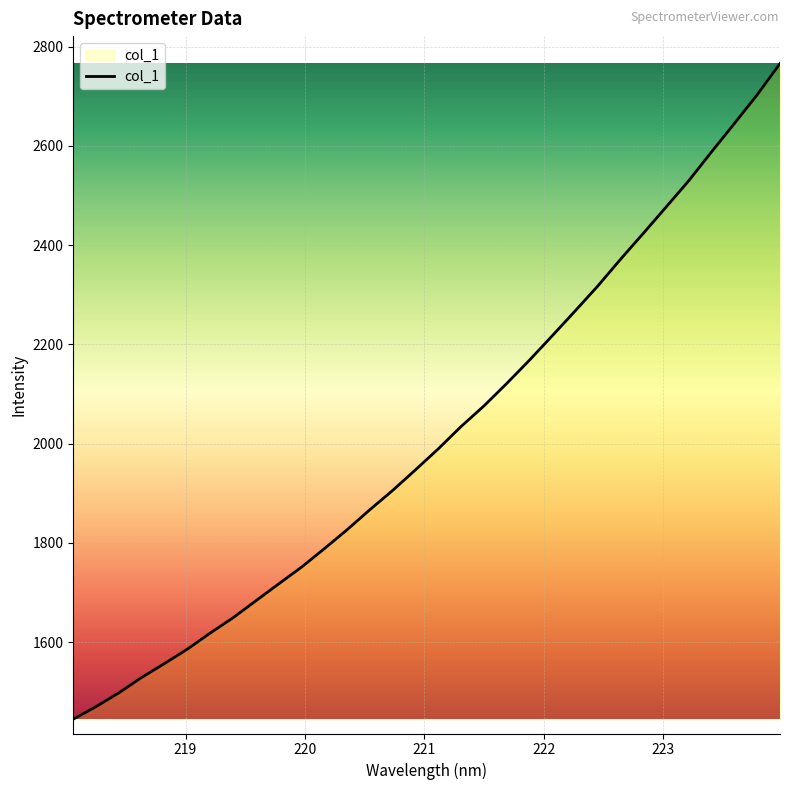

What is the smallest value displayed?

1444.9